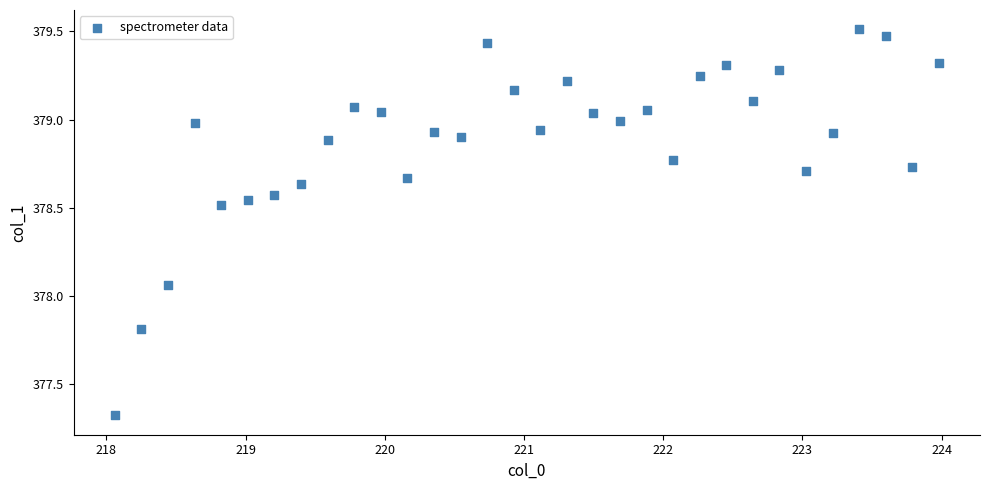

What is the range of Y values (max minus min)?

2.2